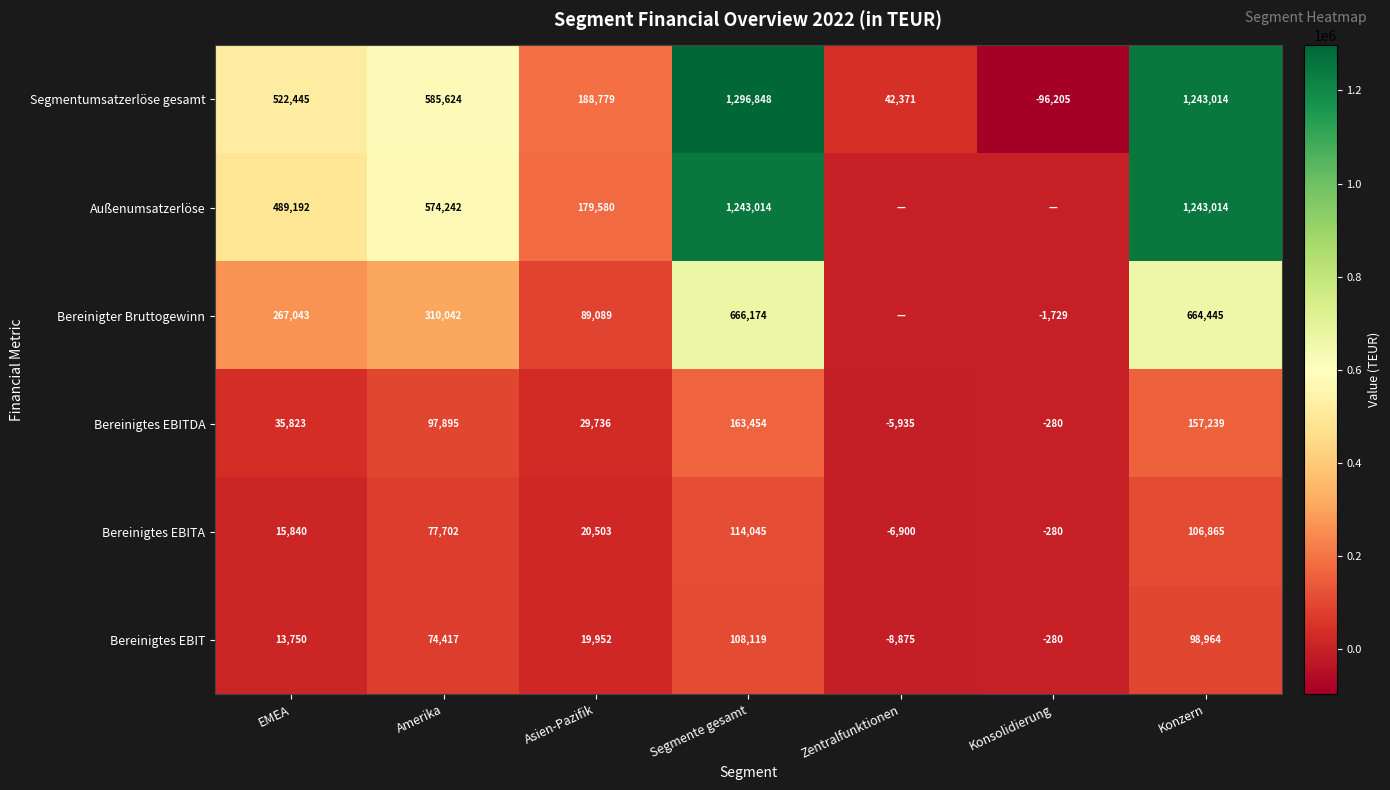

What is the difference between the highest and lowest values at Asien-Pazifik?

168827